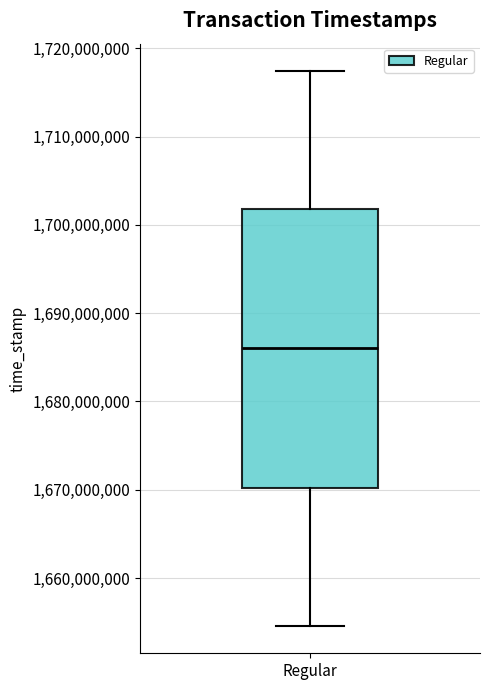

Read this box plot against the y-axis: the position of the median line, the range covered by the box, and the ends of both whiskers. The values are not printed on the chart, so give them approximately, as read against the axis.

median 1686000000, box 1670000000 to 1702000000, whiskers 1655000000 to 1717000000